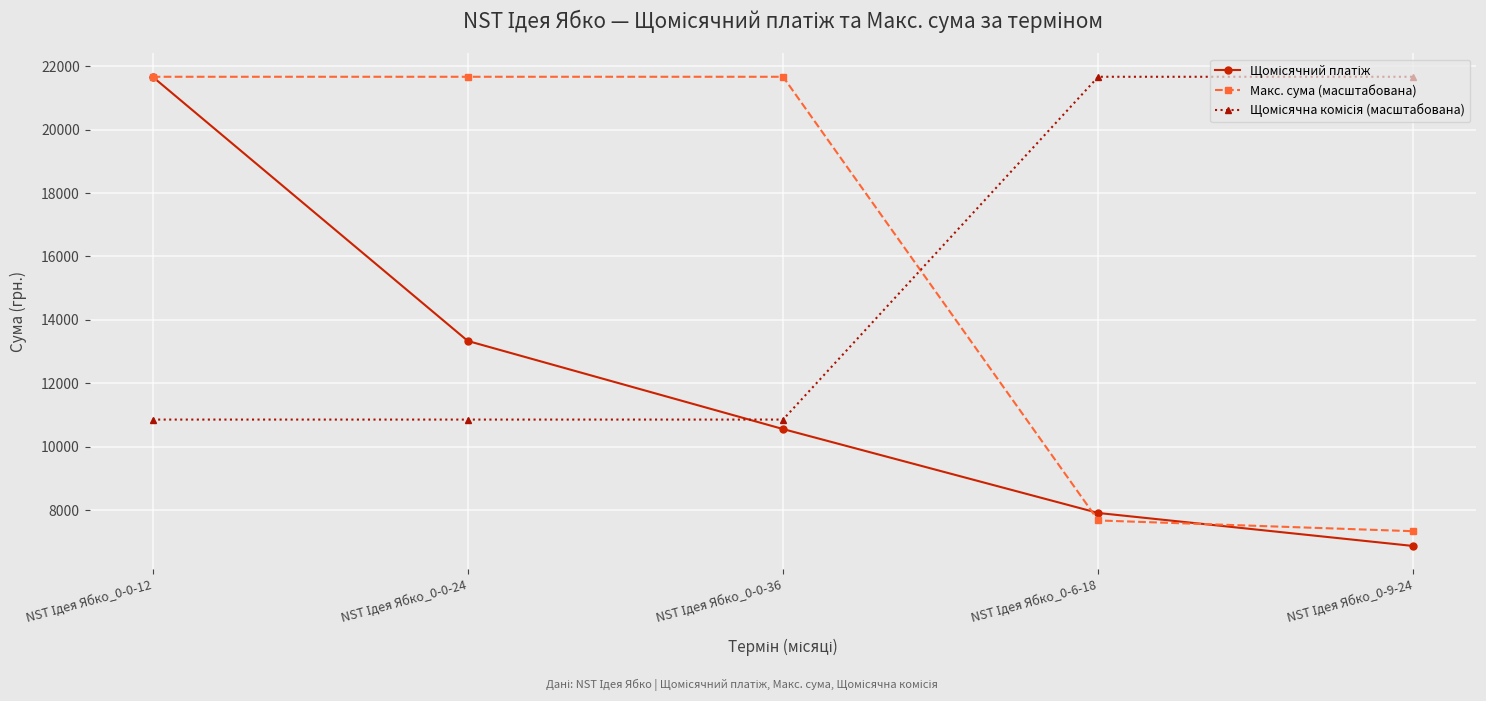

What is the maximum value shown in the chart?

21667.6